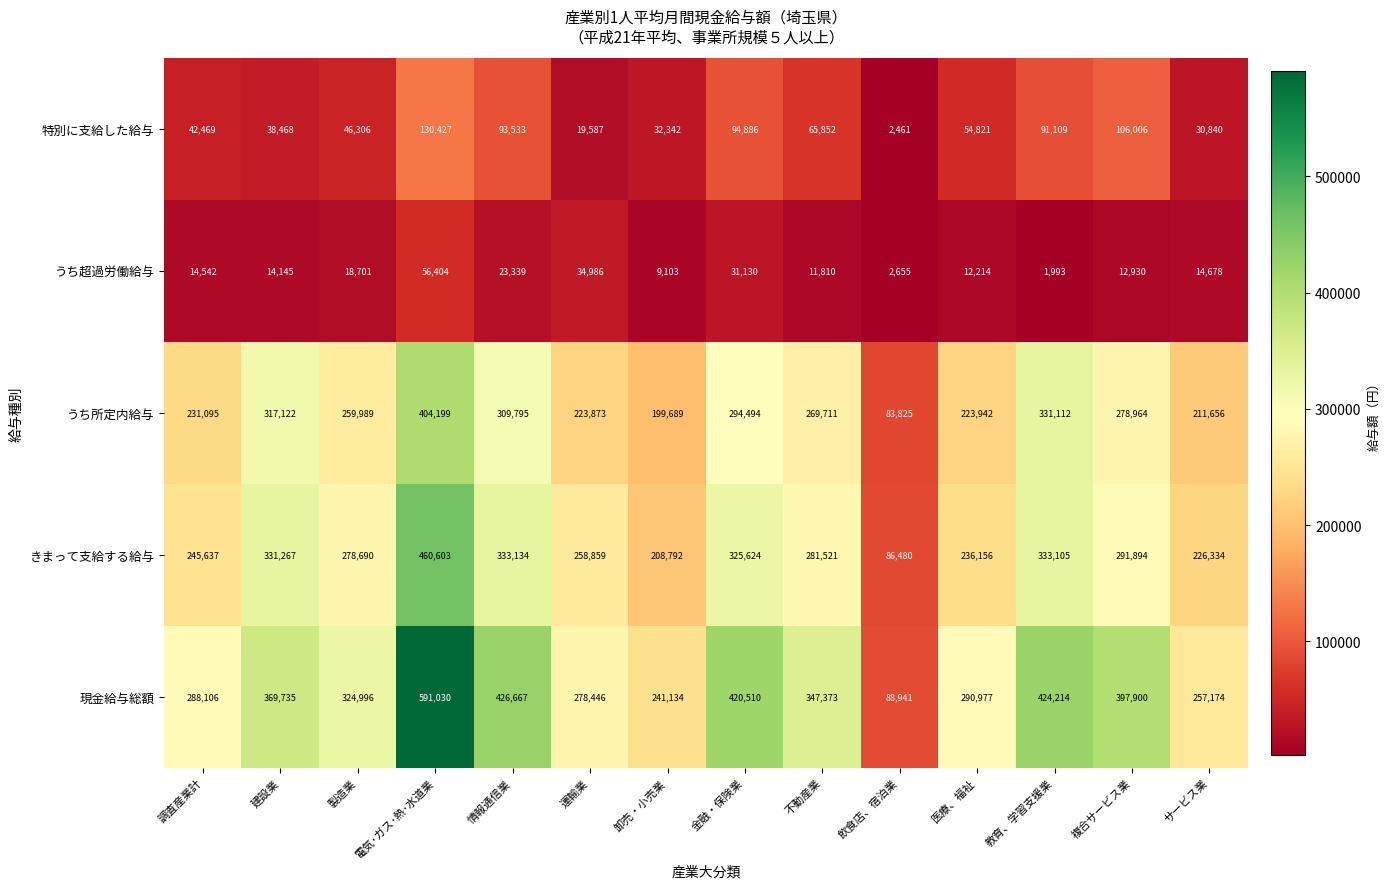

The value of 特別に支給した給与 at 金融・保険業 is 23951. True or false?

False